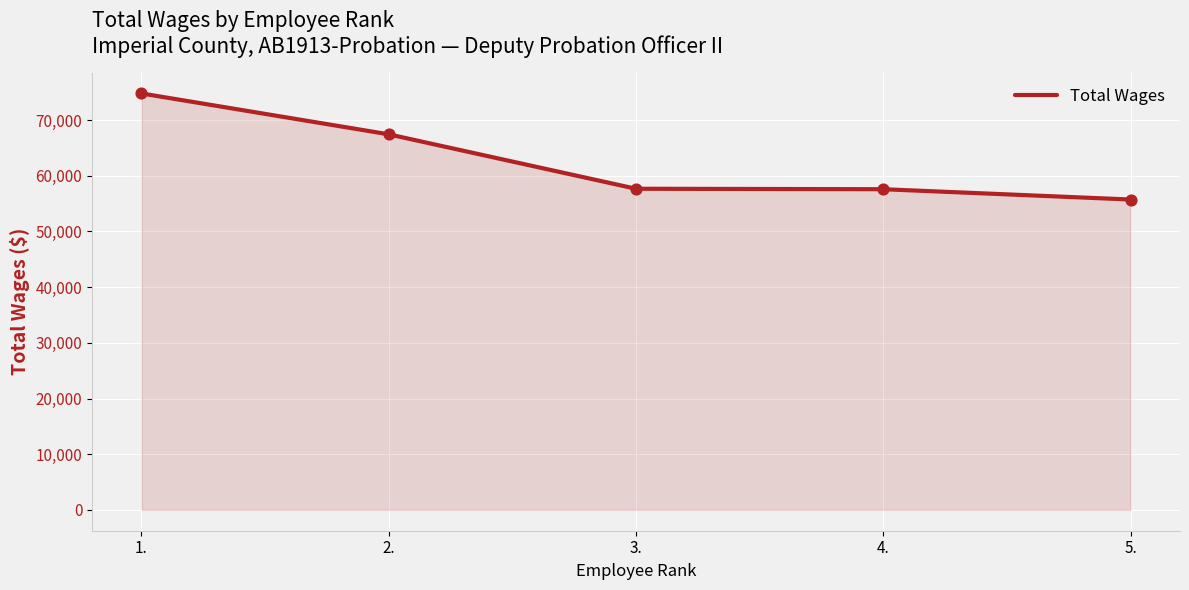

What is the change in value from 1. to 4.?

-17200